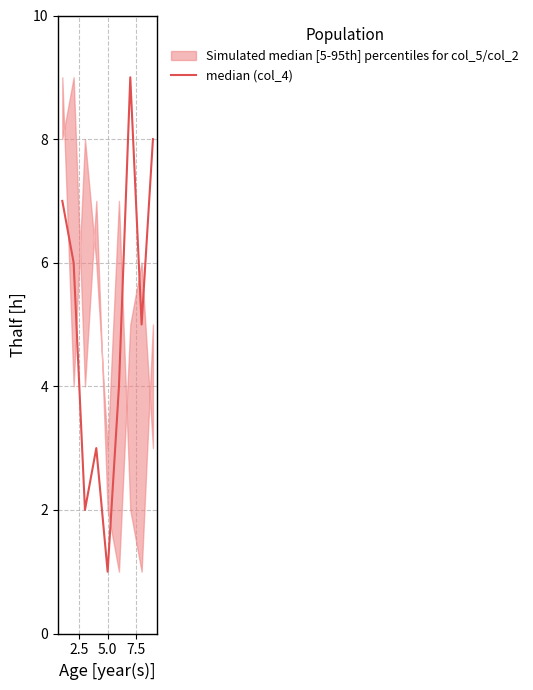

What is the label of the 8th point from the right?

2.5